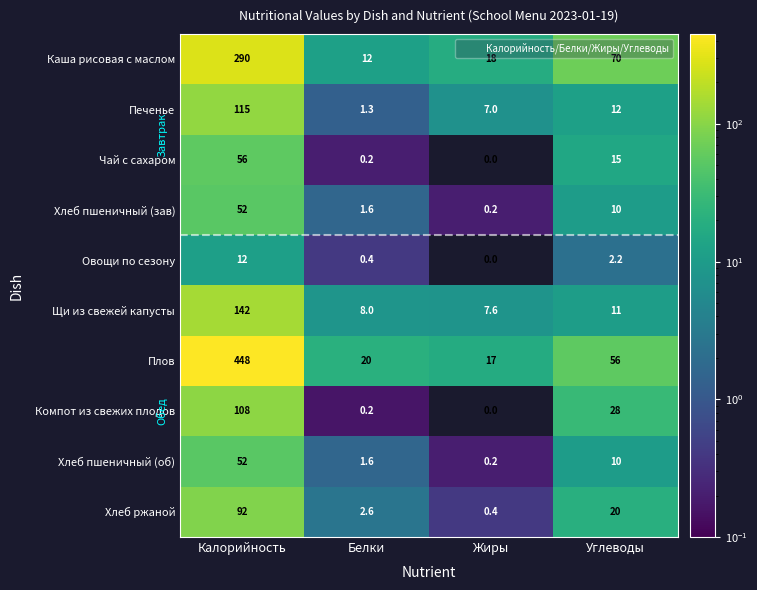

Which label corresponds to the largest value in the chart?

Калорийность